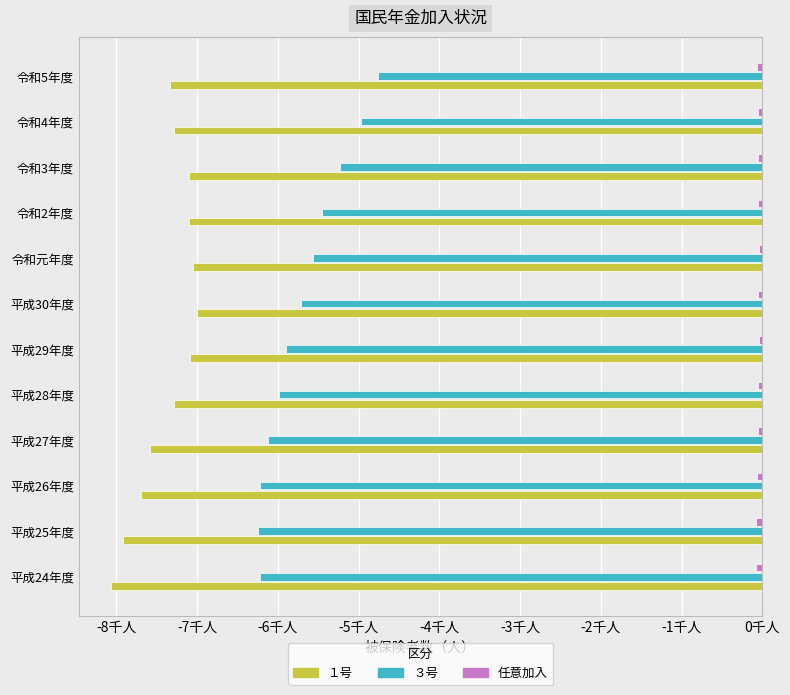

How many data points in ３号 are above -5?

2